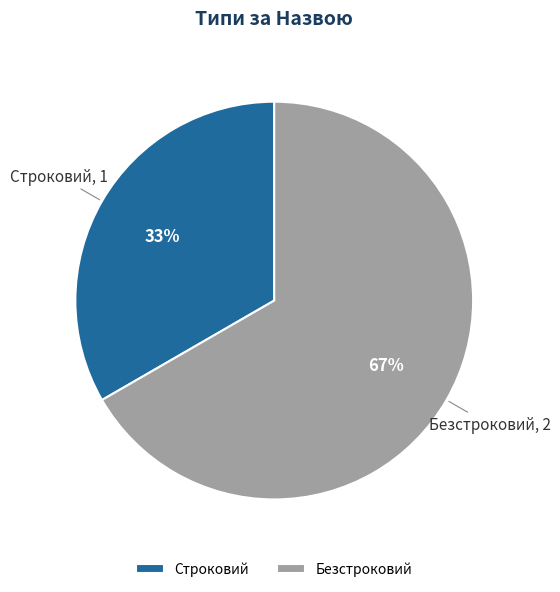

What percentage is the Строковий slice, to the nearest percent?

33%